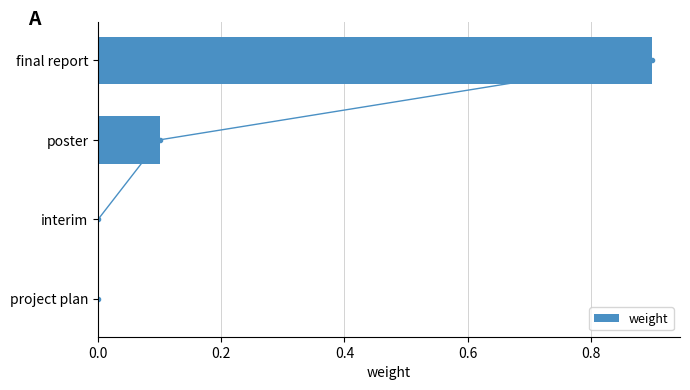

What is the average value?

0.2